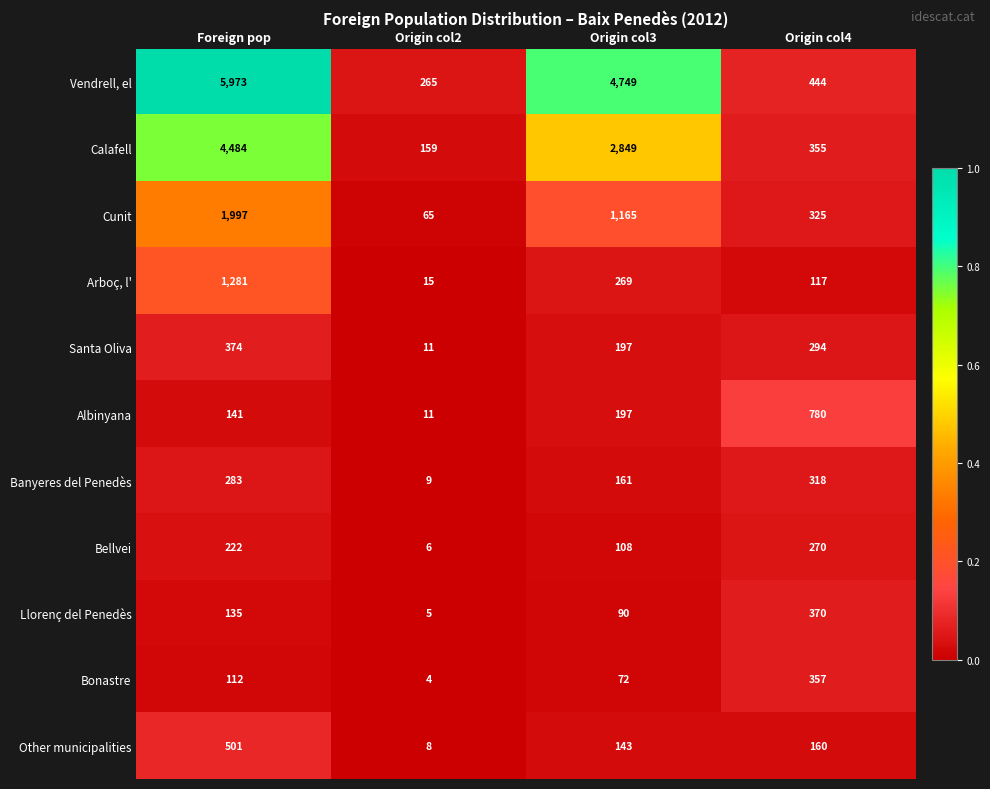

Which series has the widest spread of values?

Vendrell, el